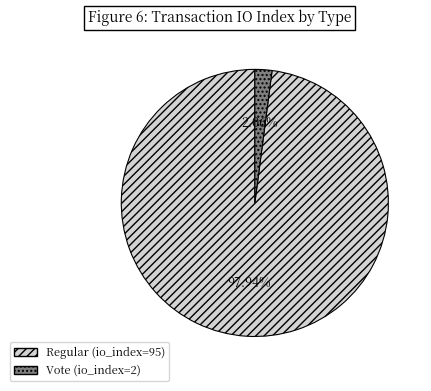

To the nearest percent, what percentage of the pie is Vote (io_index=2)?

2%